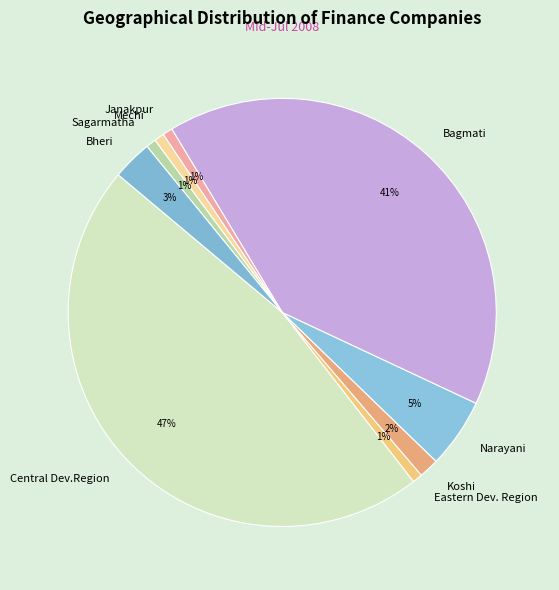

Is there any slice that represents more than half of the pie?

No